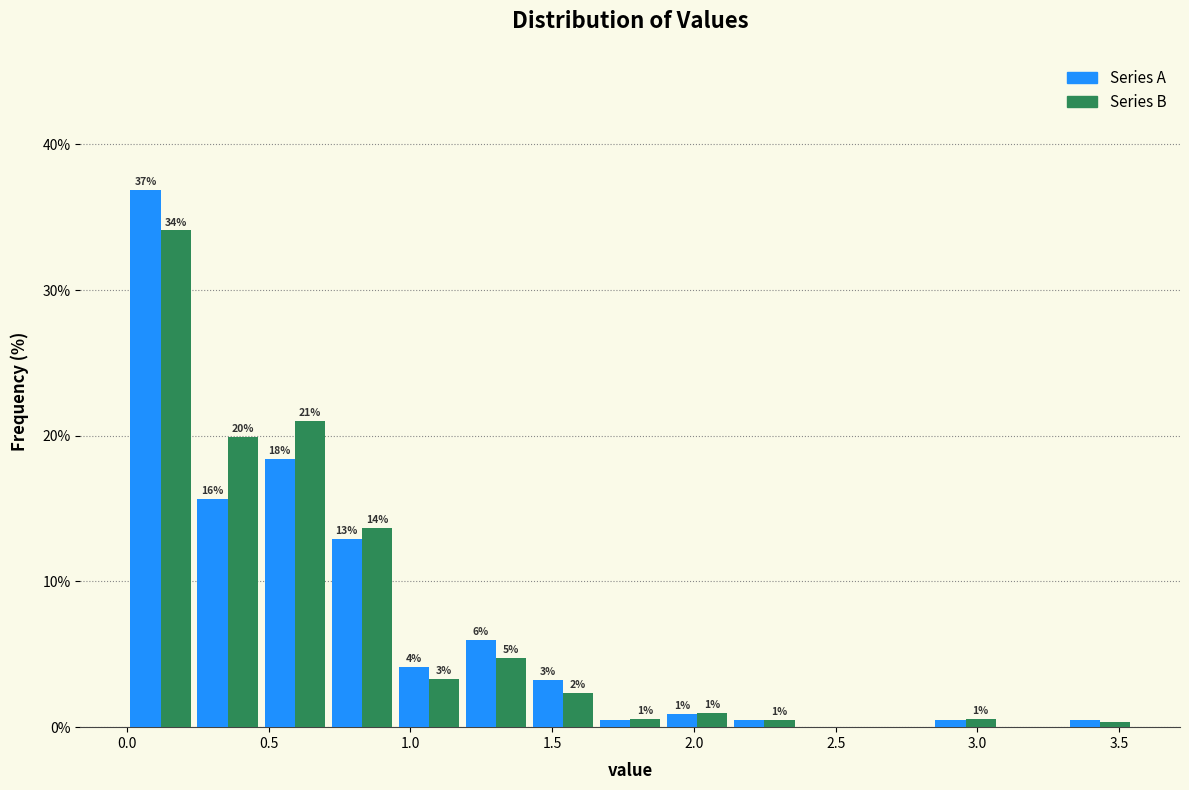

In the Series B series, which range on the x-axis has the tallest bar?

0.00 to 0.25